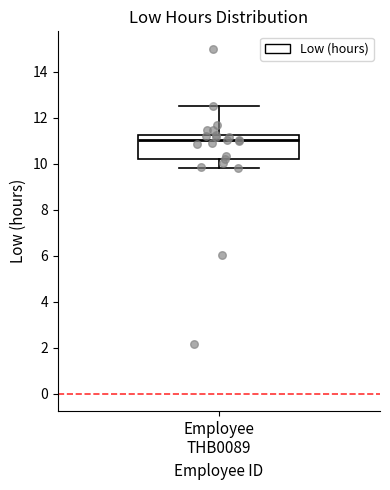

Read this box plot against the y-axis: the position of the median line, the range covered by the box, and the ends of both whiskers. The values are not printed on the chart, so give them approximately, as read against the axis.

median 11.0, box 10.2 to 11.2, whiskers 9.8 to 12.6